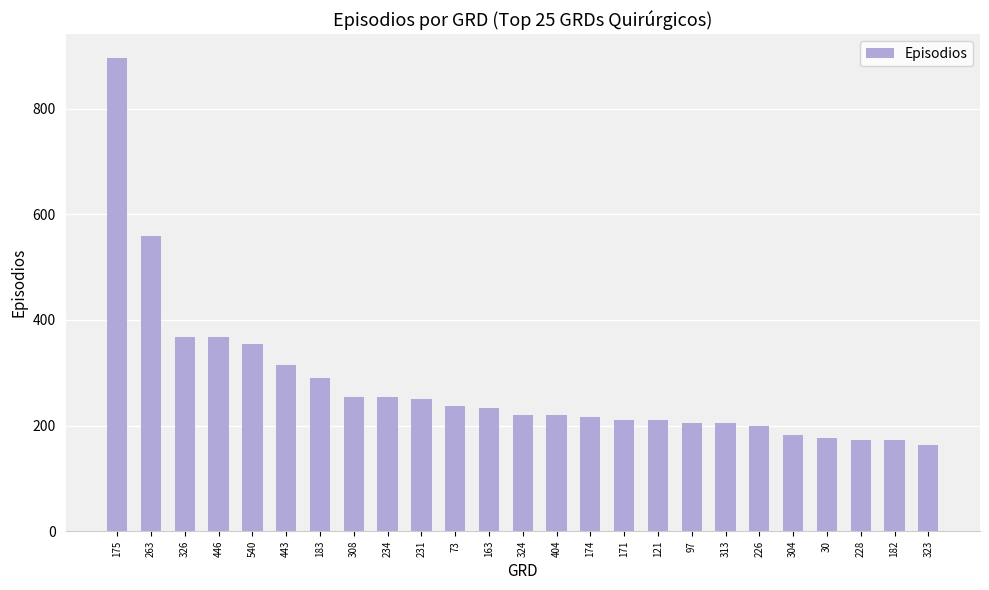

At which label is the value closest to 530?

263